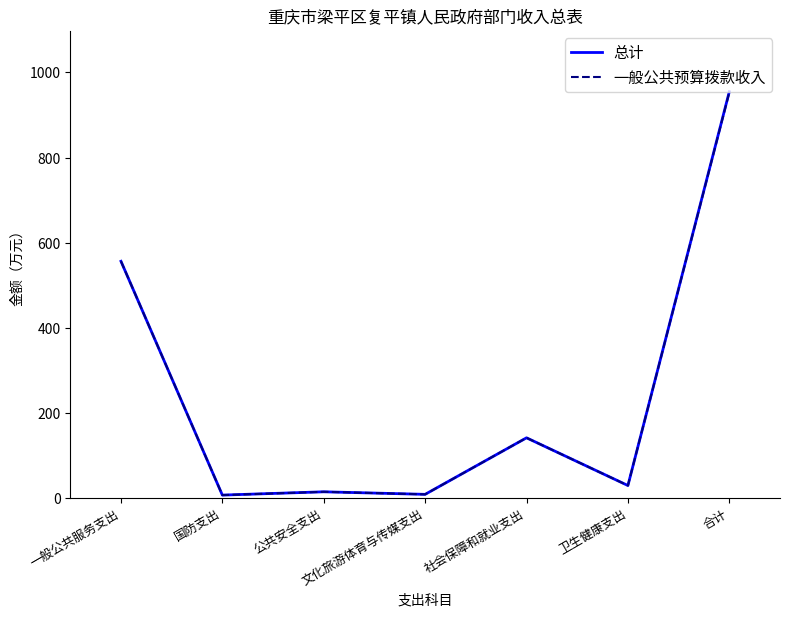

How many categories are shown in the chart?

7